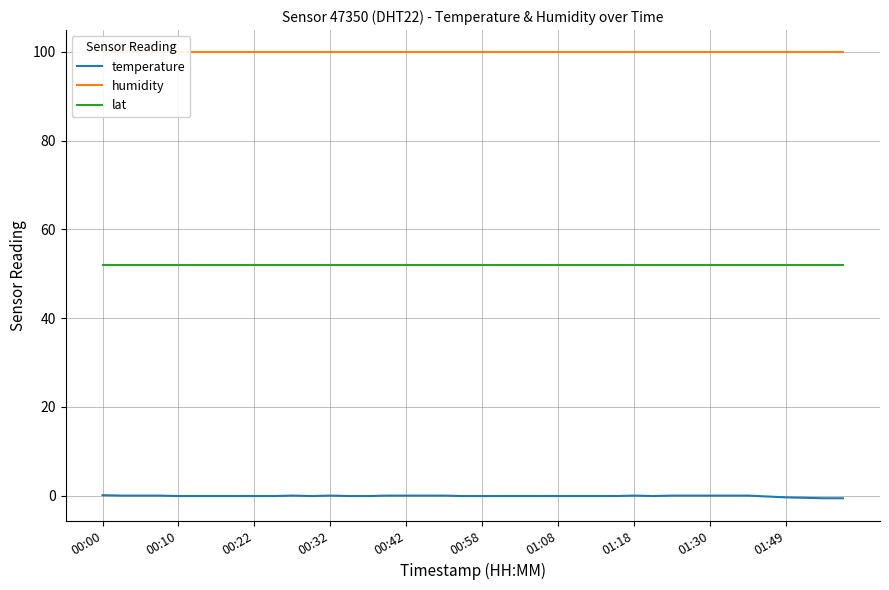

List the series in order of their peak value, highest first.

humidity, lat, temperature